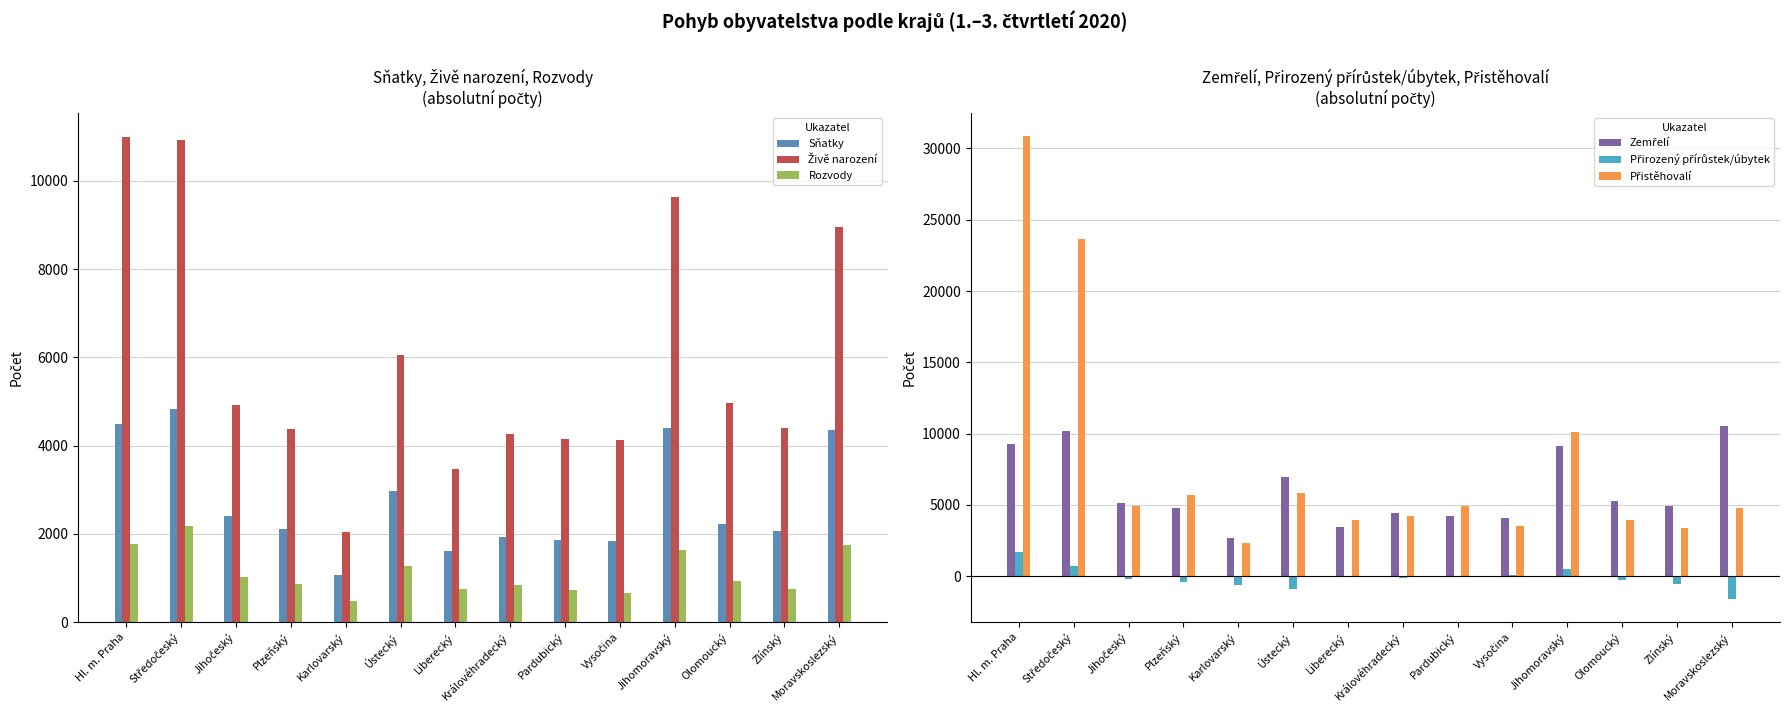

What is the label of the 6th bar from the left?

Ústecký